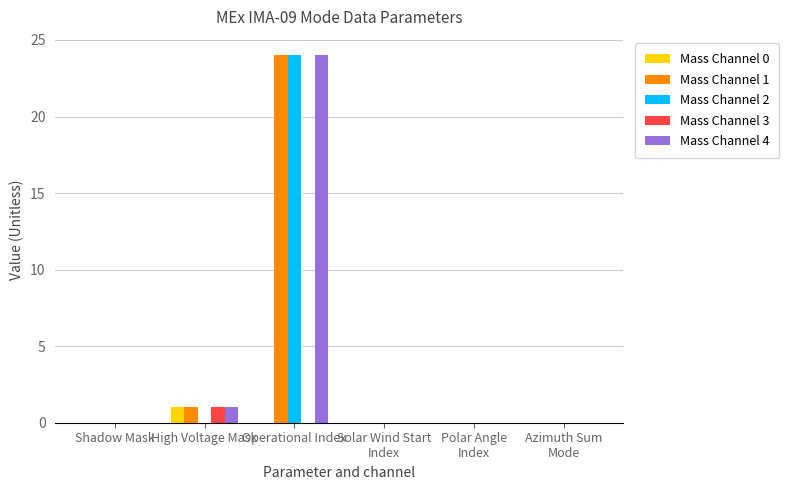

What is the sum of the Mass Channel 4 values at High Voltage Mask and Polar Angle
Index?

1